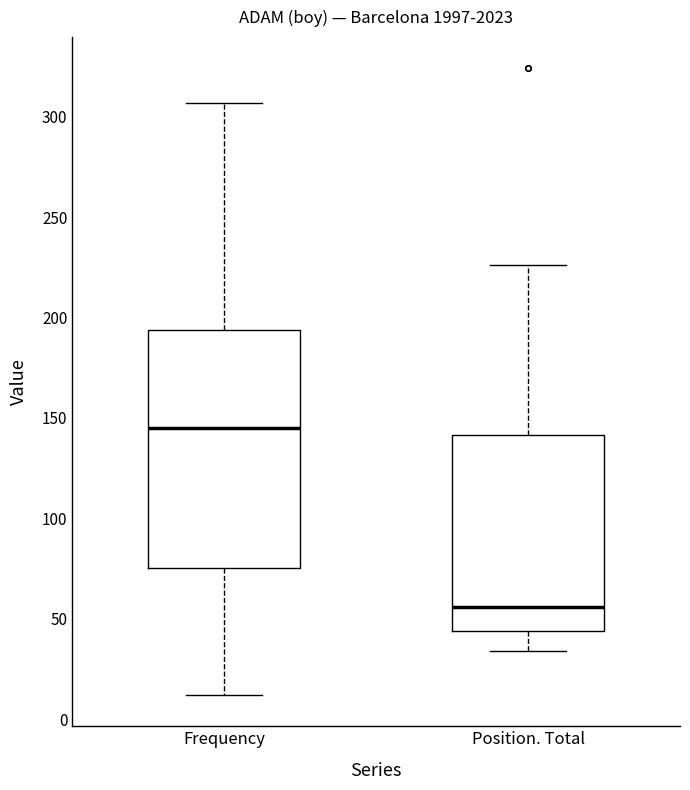

Where is the upper edge of the box for Frequency on the y-axis? The values are not printed on the chart, so give them approximately, as read against the axis.

195